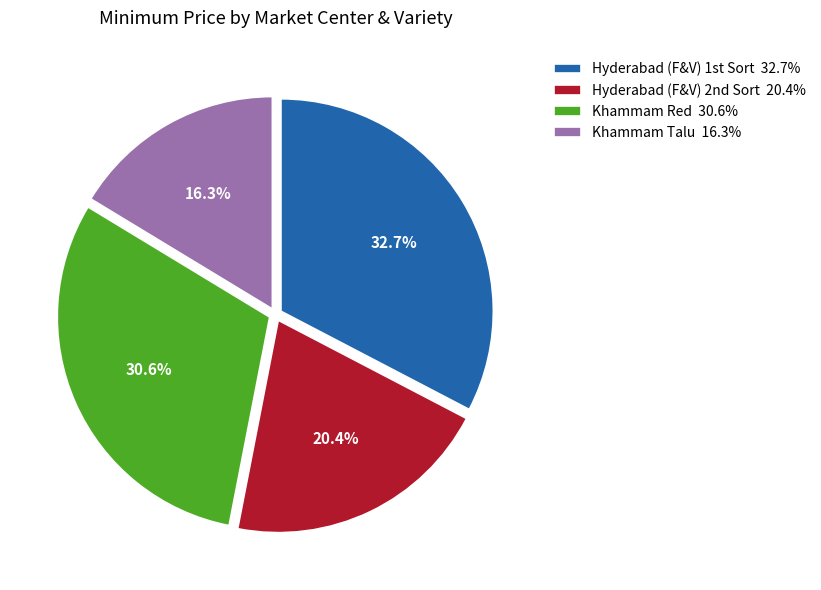

Rank the categories by value from highest to lowest.

Hyderabad (F&V) 1st Sort, Khammam Red, Hyderabad (F&V) 2nd Sort, Khammam Talu